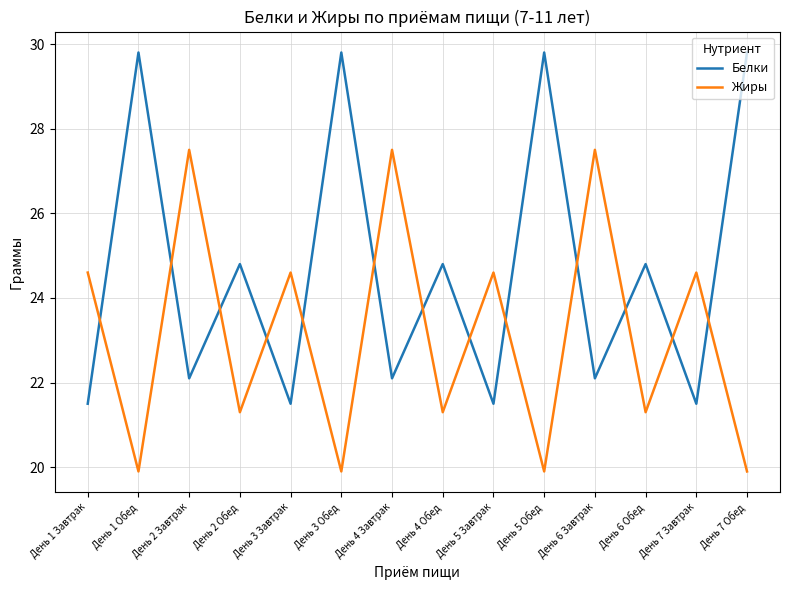

What is the approximate value of Белки at День 1 Обед?

29.8